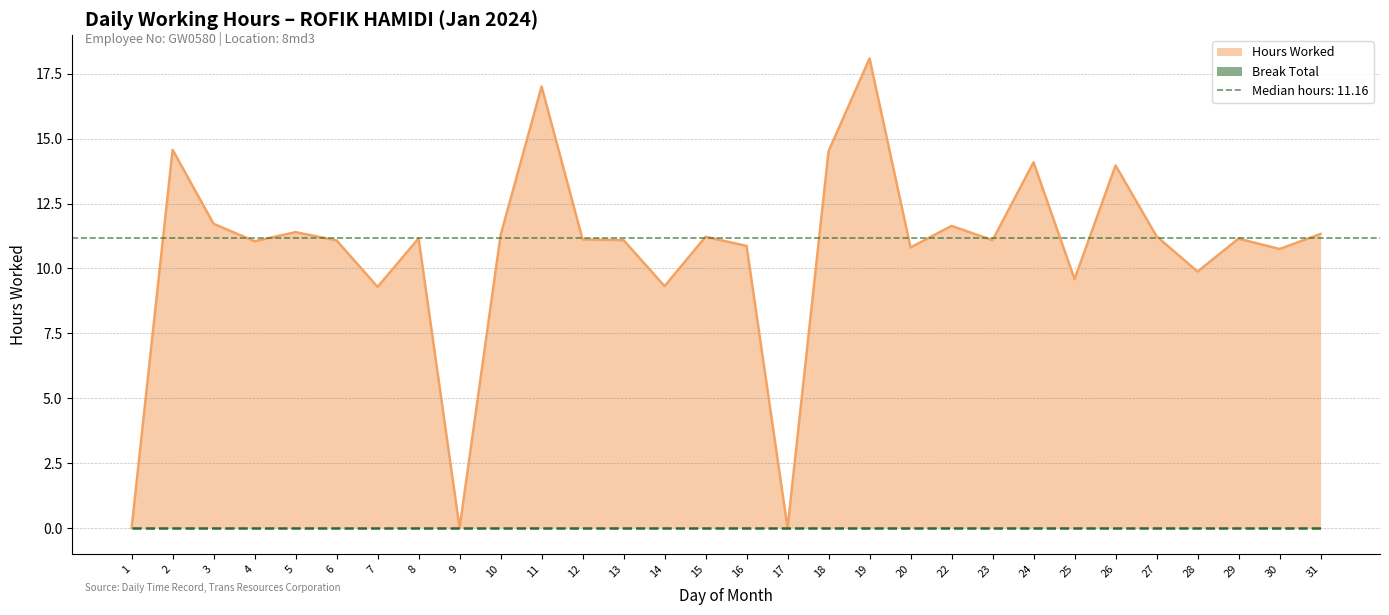

True or false: the data has more than 1 interior local peaks.

True